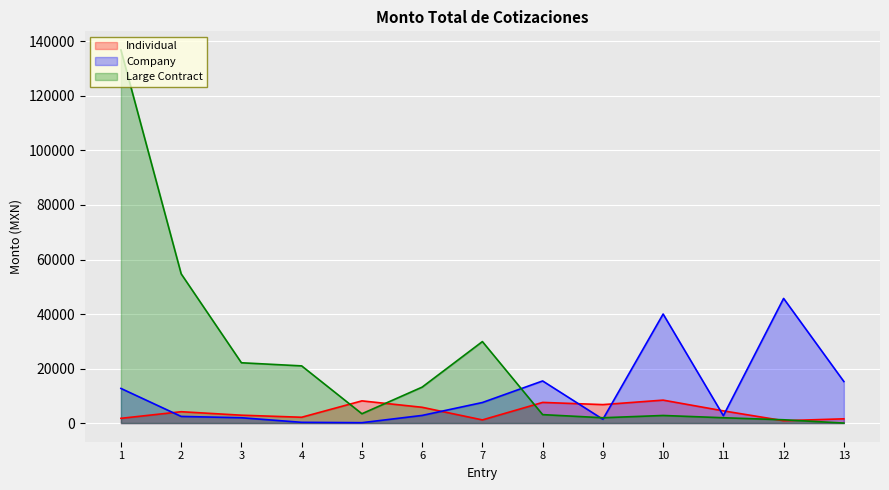

At which label does Large Contract first exceed 3419?

1